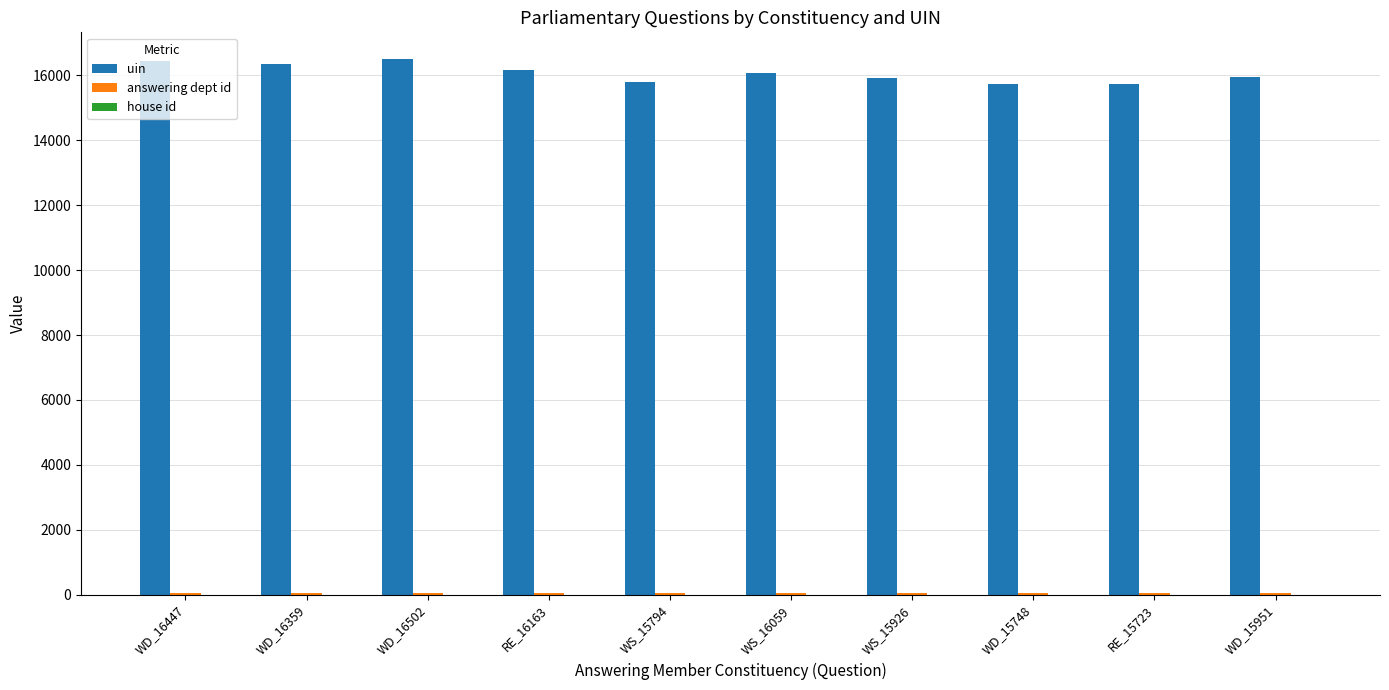

What is the sum of all uin values?

160672